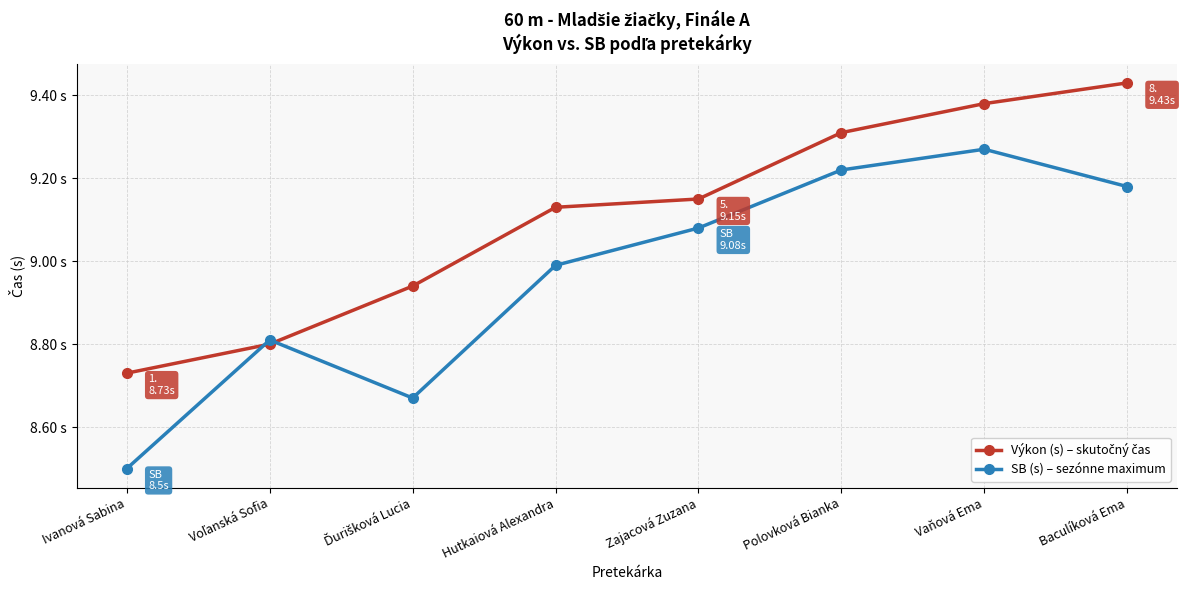

Reading left to right, list all the values displayed in this chart.

Výkon (s) – skutočný čas: Ivanová Sabina=8.7	Voľanská Sofia=8.8	Ďurišková Lucia=8.9	Hutkaiová Alexandra=9.1	Zajacová Zuzana=9.2	Polovková Bianka=9.3	Vaňová Ema=9.4	Baculíková Ema=9.4
SB (s) – sezónne maximum: Ivanová Sabina=8.5	Voľanská Sofia=8.8	Ďurišková Lucia=8.7	Hutkaiová Alexandra=9.0	Zajacová Zuzana=9.1	Polovková Bianka=9.2	Vaňová Ema=9.3	Baculíková Ema=9.2